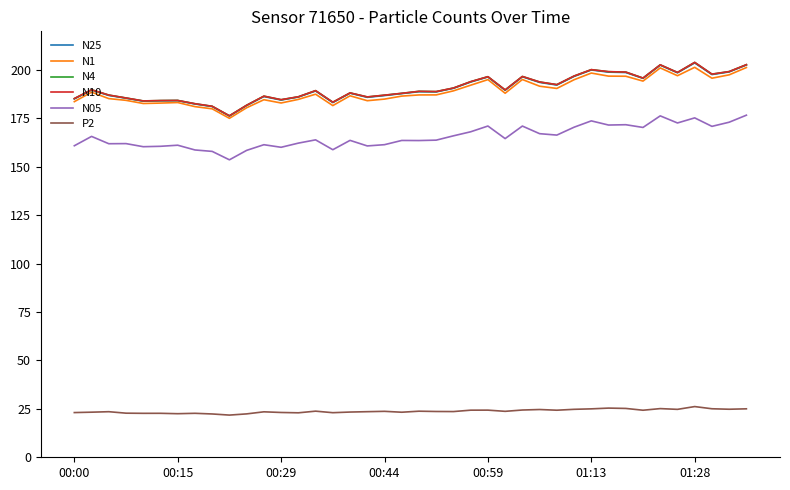

True or false: P2 and N25 cross at least once.

False